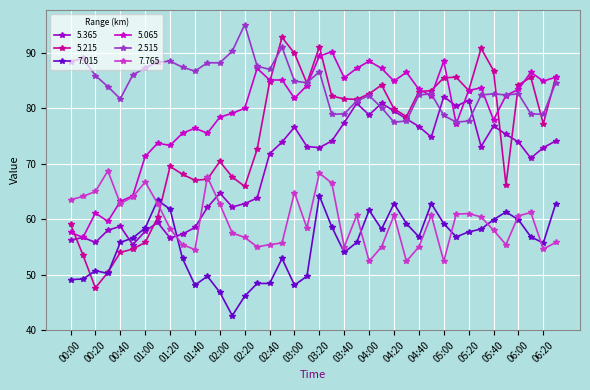

What is the value of the 7.765 point at the 37th from the left?

60.6